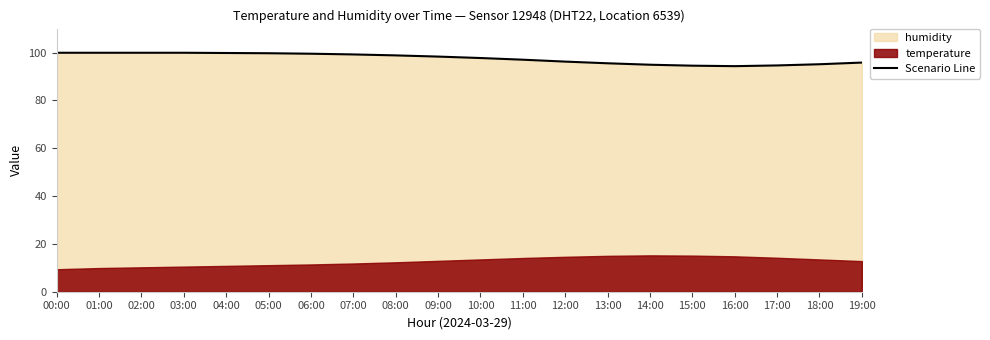

What is the label of the 7th point from the right?

13:00